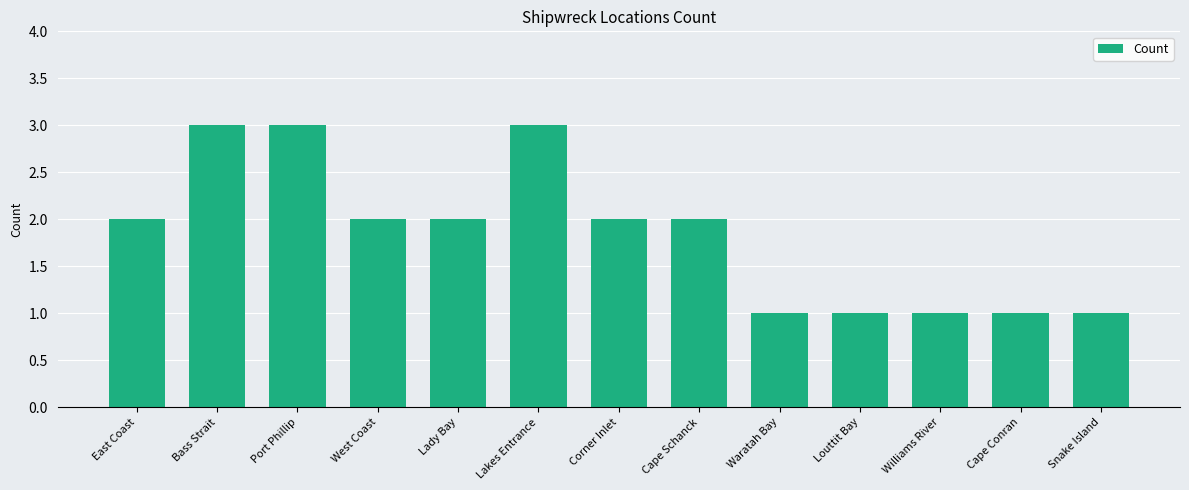

Is it true that the value at Lady Bay is 1?

False